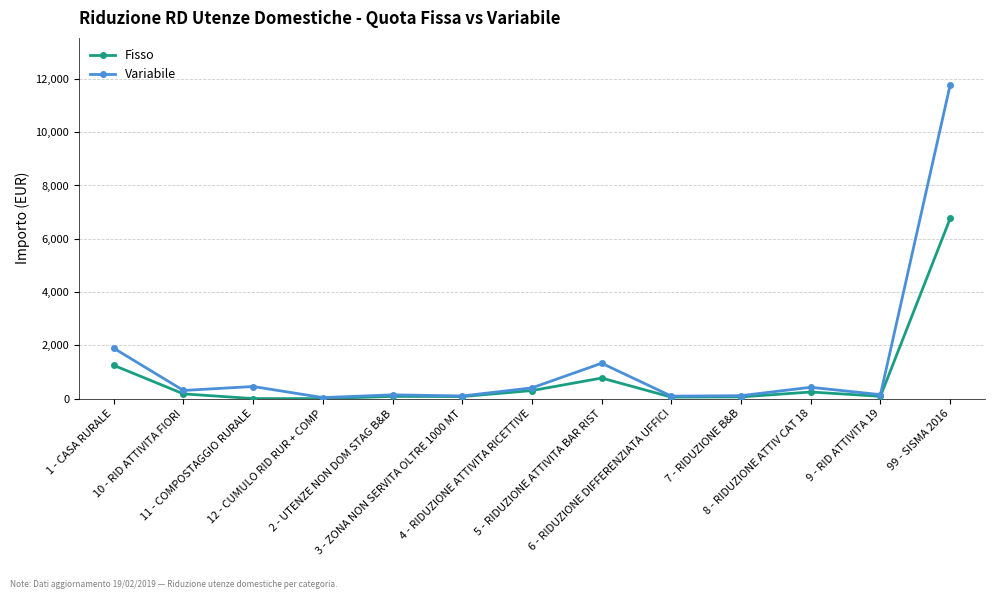

What are all the series names shown in the legend?

Fisso, Variabile